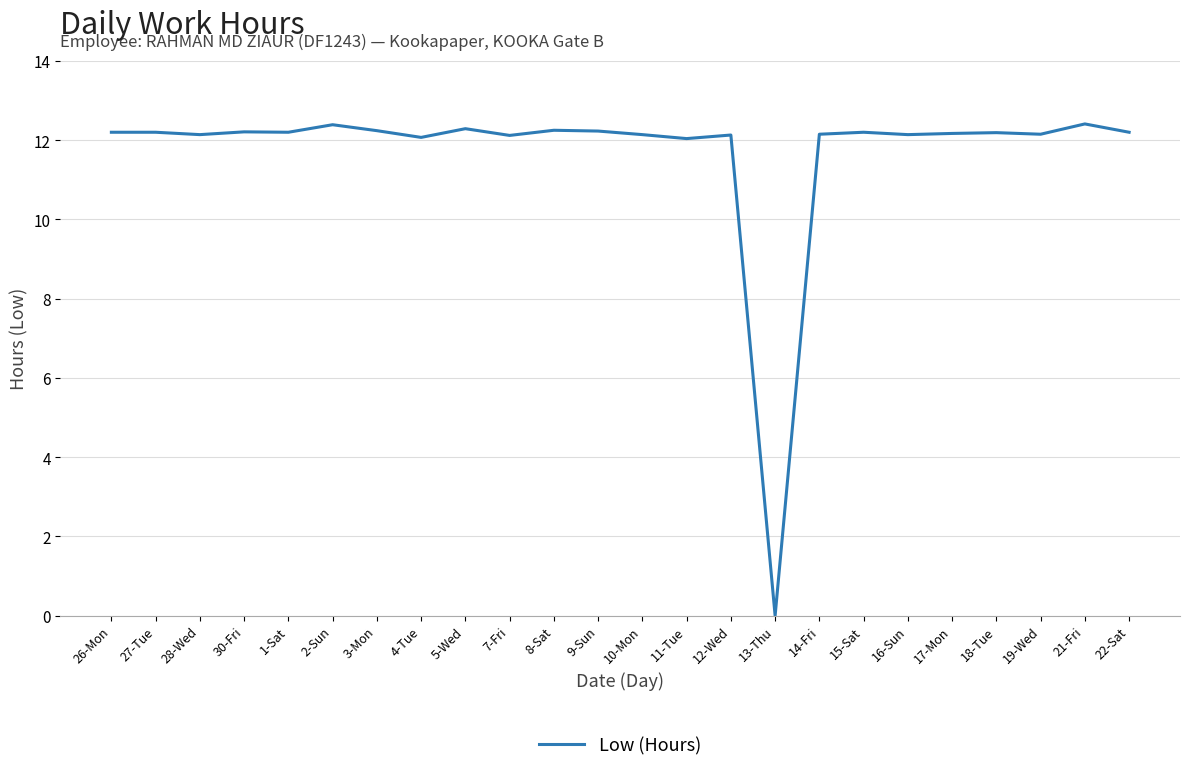

What is the ratio of the value at 1-Sat to the value at 21-Fri?

1.0